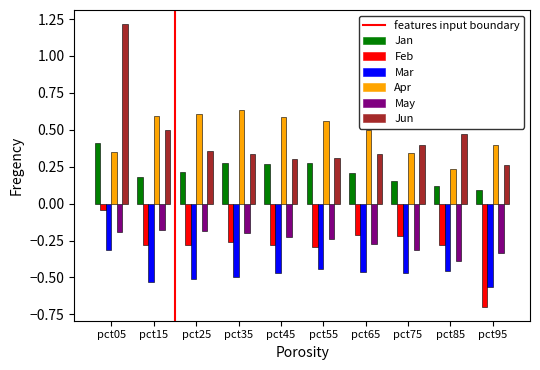

Which series changed the most between pct35 and pct75?

Apr